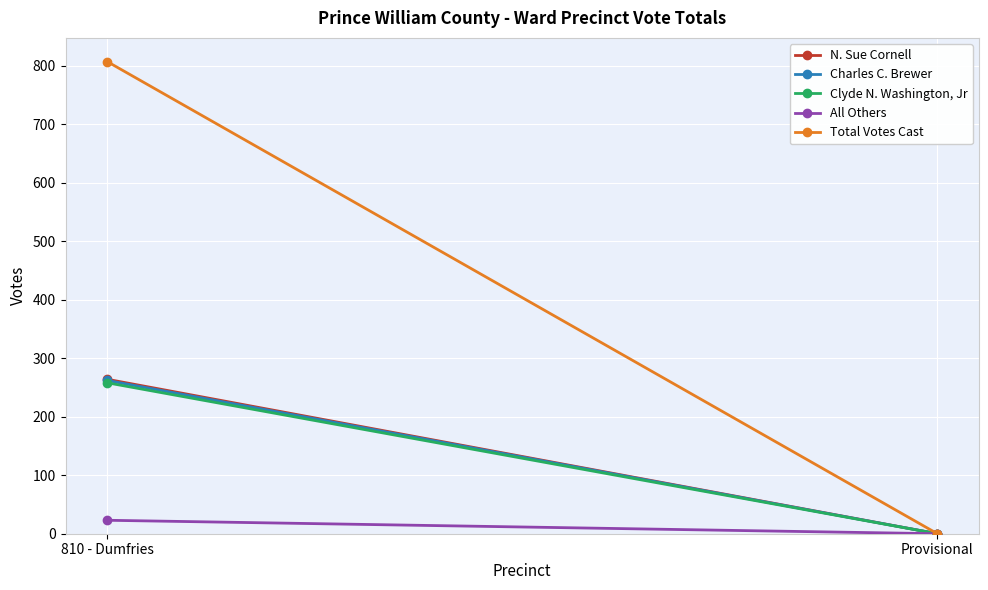

Is this an area chart (filled region under the line)?

No